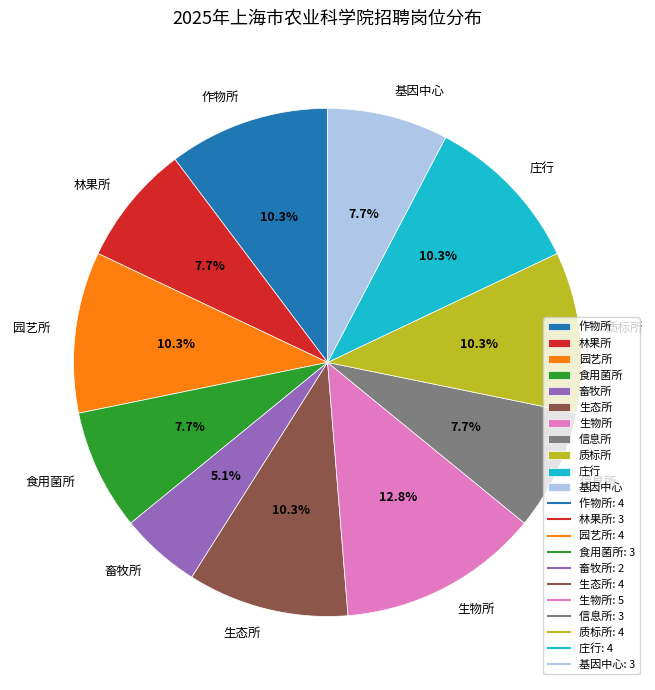

Is there any slice that represents more than half of the pie?

No